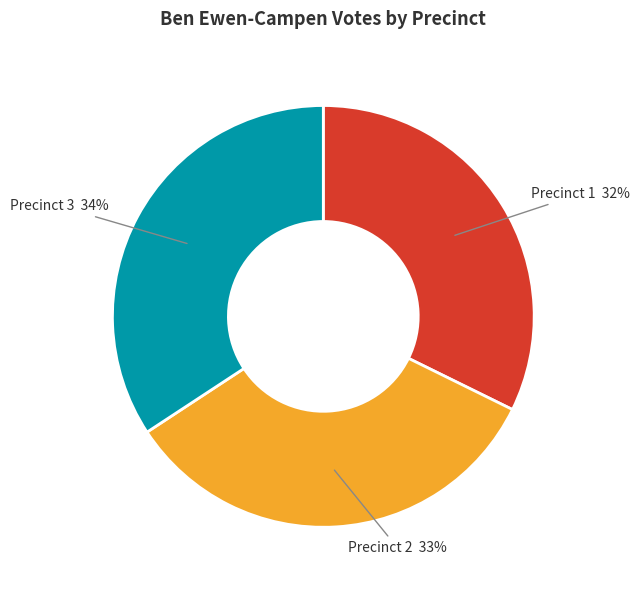

To the nearest percent, what portion does Precinct 3 represent?

34%